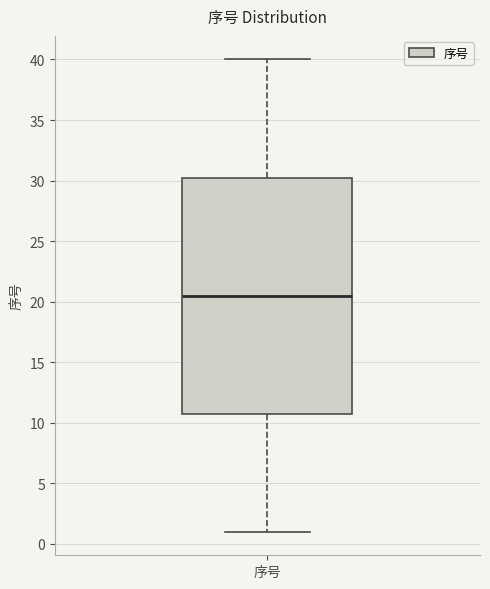

Transcribe this box plot: give where the median line is, the range the box spans, and where the two whiskers end, as read against the y-axis. The values are not printed on the chart, so give them approximately, as read against the axis.

median 20.5, box 11.0 to 30.5, whiskers 1.0 to 40.0